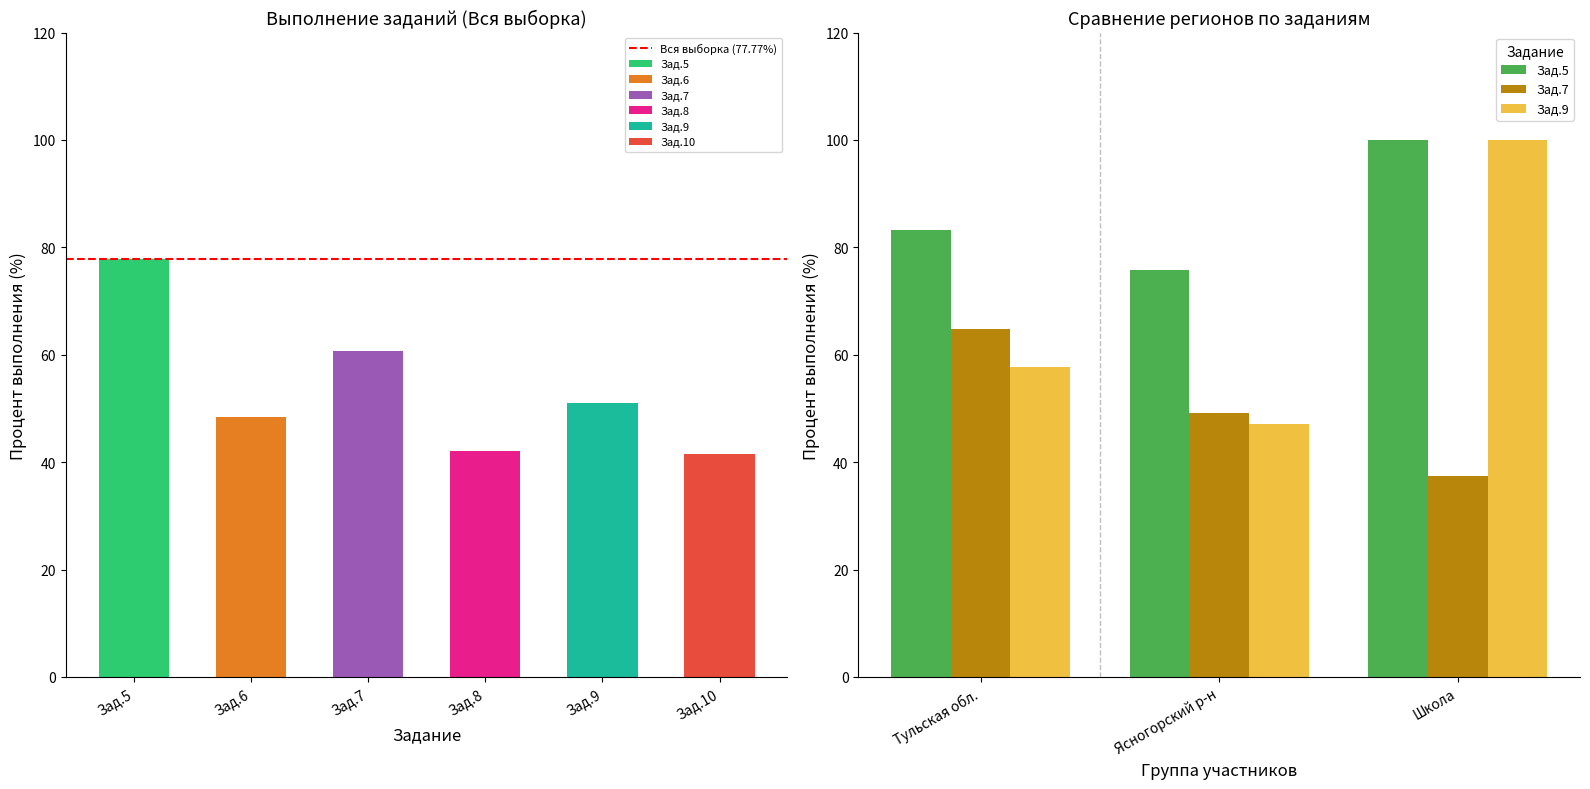

What is the maximum value for Задание 7 (%)?

64.8